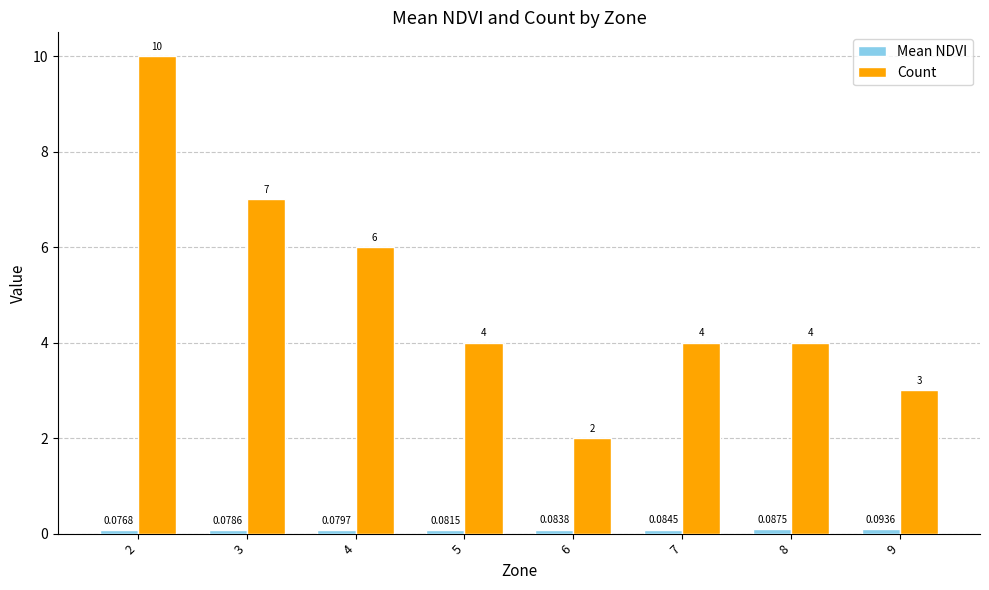

Which series has the largest total across all categories?

Count